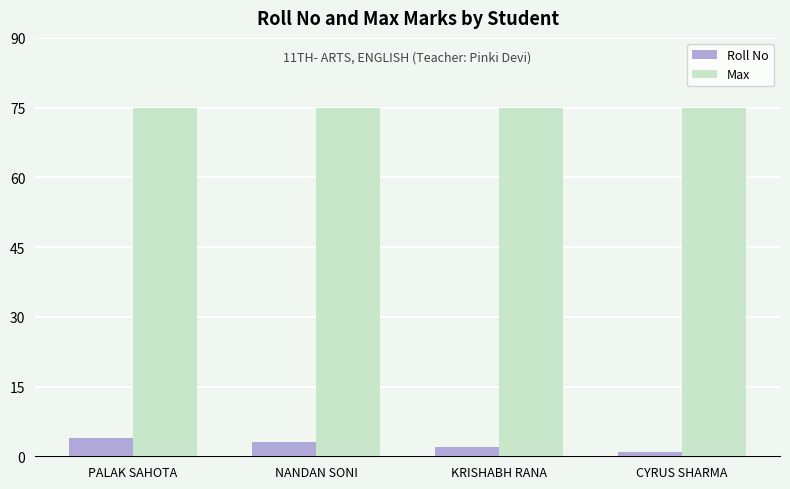

How many series are shown in this chart?

2